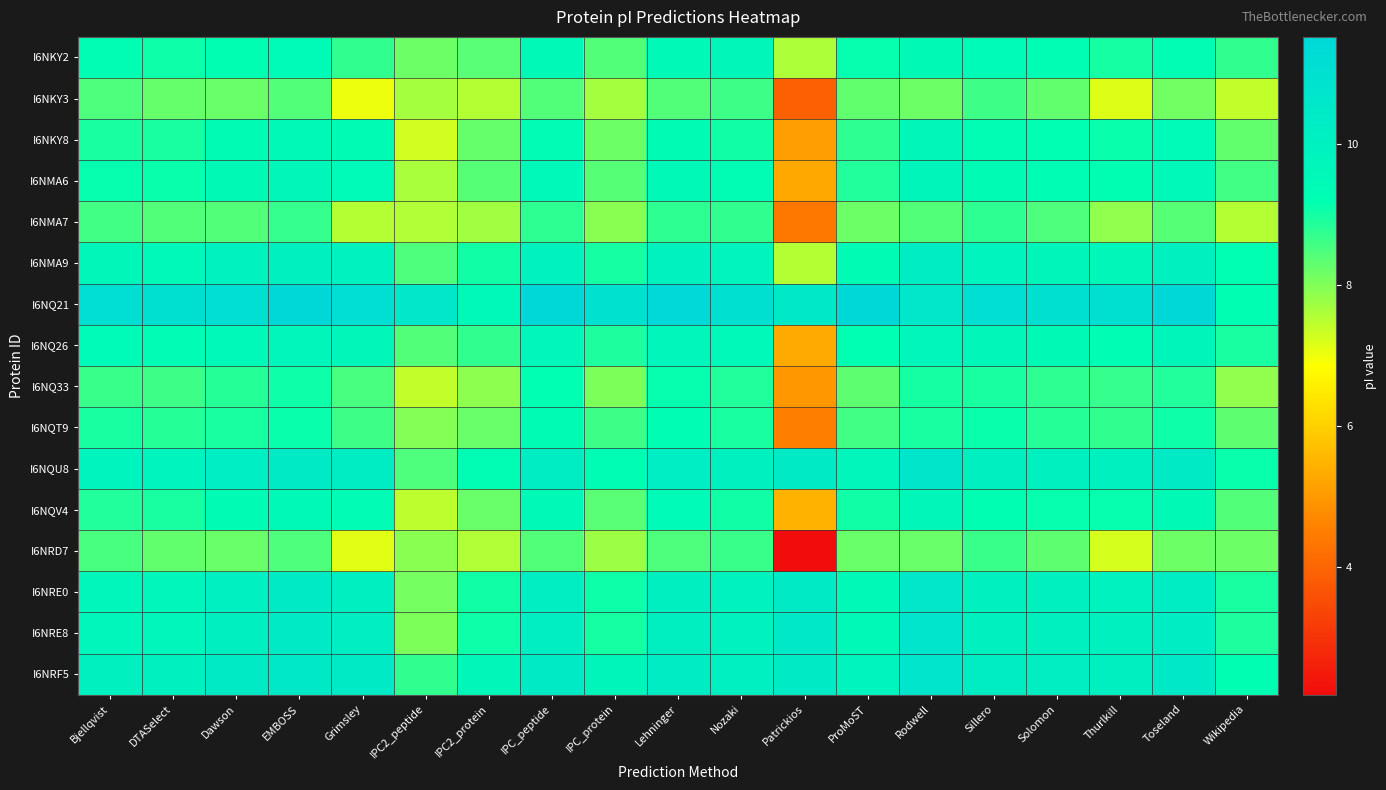

Rank the series by their maximum value, from highest to lowest.

I6NQ21, I6NRF5, I6NRE8, I6NQU8, I6NRE0, I6NMA9, I6NQ26, I6NMA6, I6NKY8, I6NQV4, I6NKY2, I6NQT9, I6NQ33, I6NMA7, I6NRD7, I6NKY3